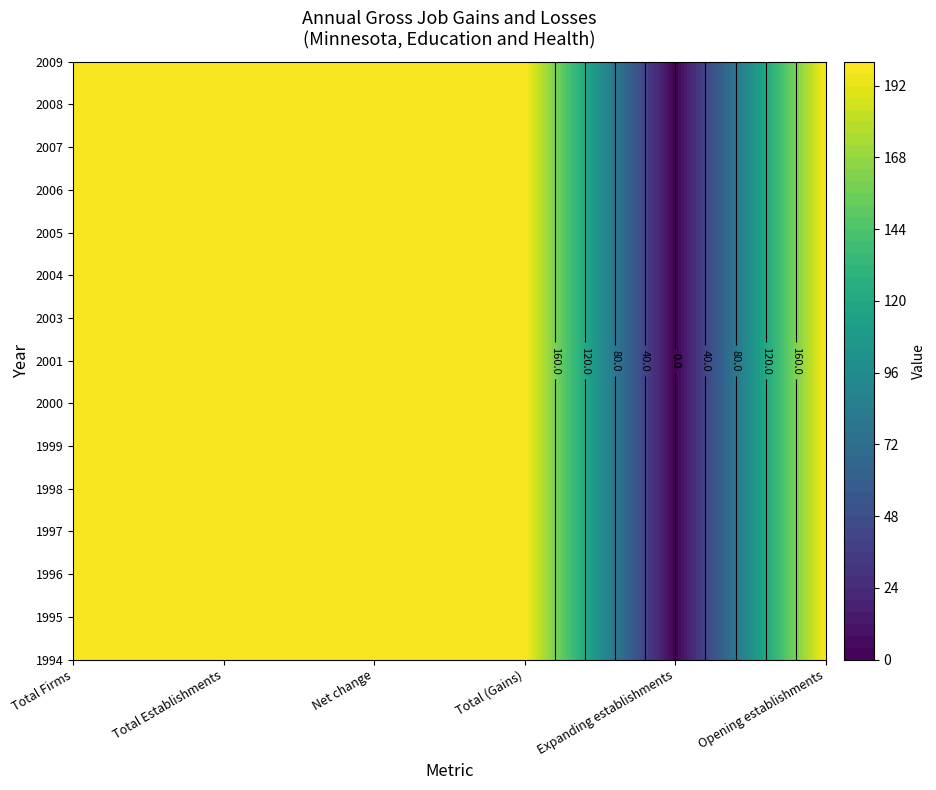

How many positive values does the 1997 series have?

5